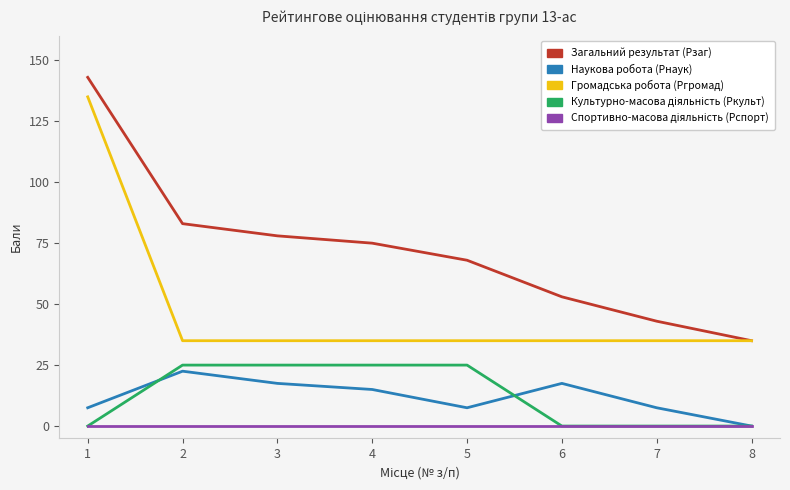

Which series has the largest total across all categories?

Загальний результат (Рзаг)